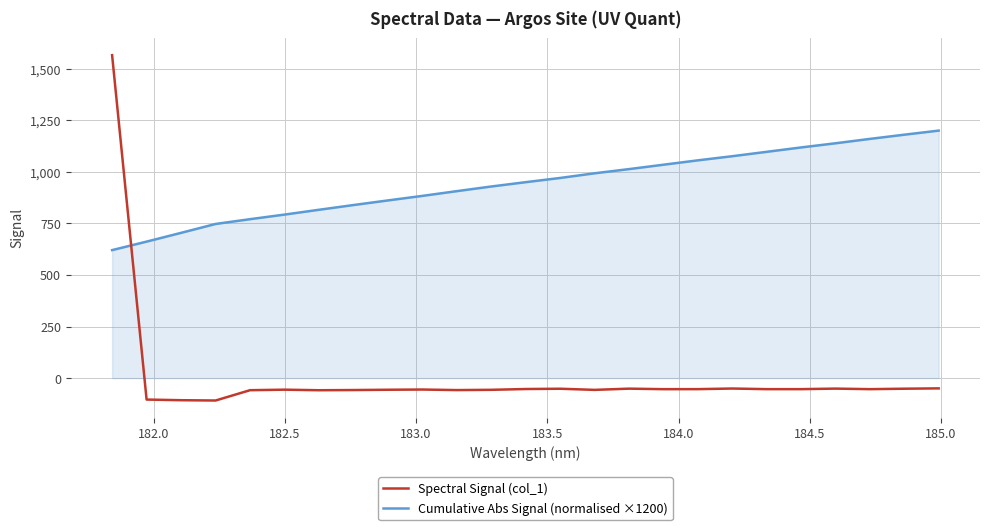

Count the number of data series in this chart.

2